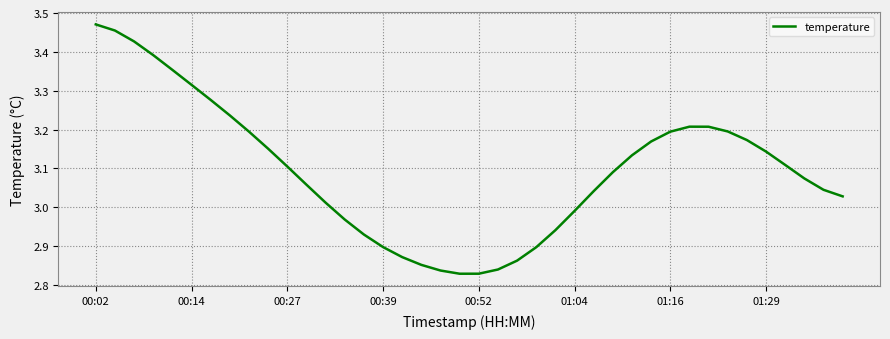

What is the difference between the maximum and second lowest values?

0.6